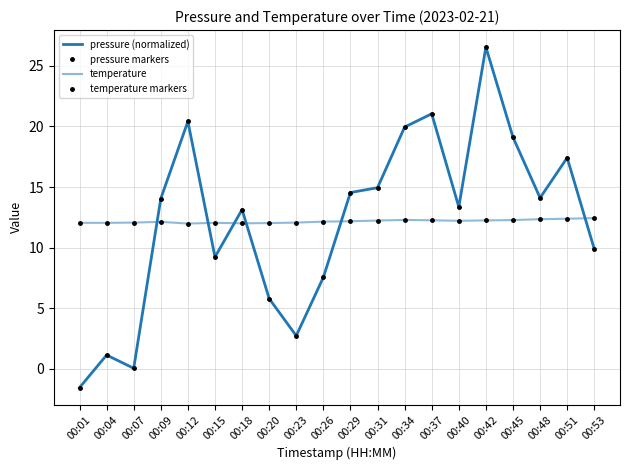

List the series in order of their peak value, highest first.

pressure (normalized), pressure markers, temperature, temperature markers